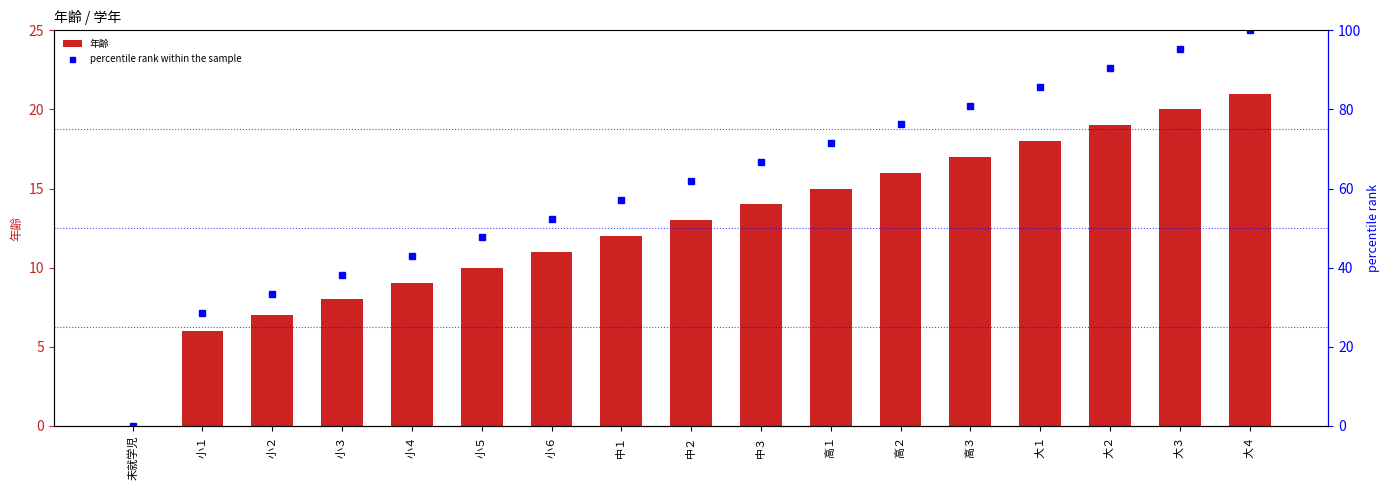

How many groups of bars are there?

17